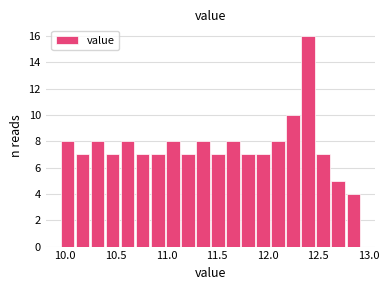

Around what value on the x-axis is the tallest bar? Give the approximate position of its centre, as read against the axis.

12.40